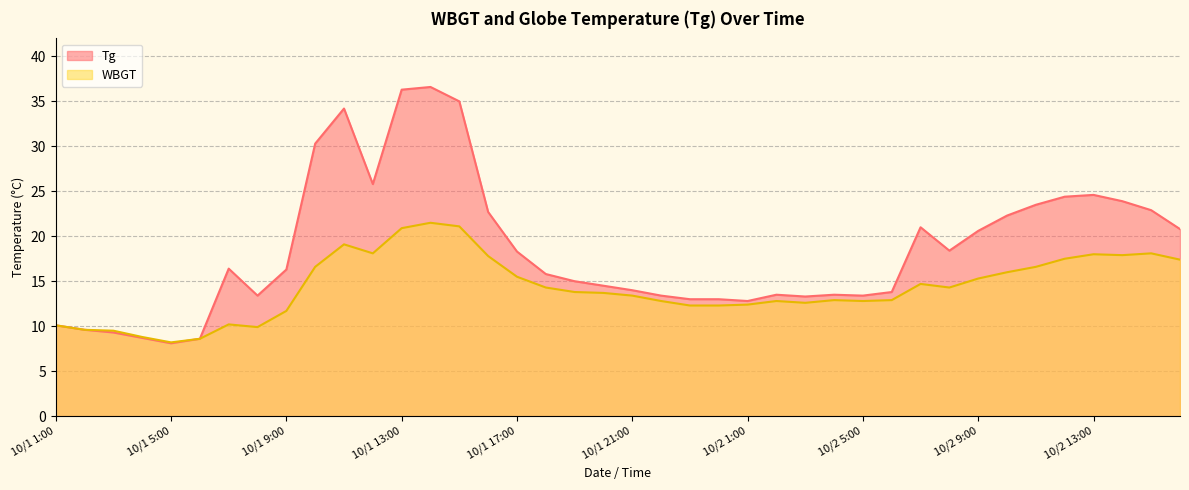

Reading right to left, transcribe all the data shown in this chart.

Tg: 10/2 16:00=20.8	10/2 15:00=22.9	10/2 14:00=23.9	10/2 13:00=24.6	10/2 12:00=24.4	10/2 11:00=23.5	10/2 10:00=22.3	10/2 9:00=20.6	10/2 8:00=18.4	10/2 7:00=21.0	10/2 6:00=13.8	10/2 5:00=13.4	10/2 4:00=13.5	10/2 3:00=13.3	10/2 2:00=13.5	10/2 1:00=12.8	10/1 24:00=13.0	10/1 23:00=13.0	10/1 22:00=13.4	10/1 21:00=14.0	10/1 20:00=14.5	10/1 19:00=15.0	10/1 18:00=15.8	10/1 17:00=18.3	10/1 16:00=22.7	10/1 15:00=35.0	10/1 14:00=36.6	10/1 13:00=36.3	10/1 12:00=25.8	10/1 11:00=34.2	10/1 10:00=30.3	10/1 9:00=16.3	10/1 8:00=13.4	10/1 7:00=16.4	10/1 6:00=8.6	10/1 5:00=8.1	10/1 4:00=8.7	10/1 3:00=9.3	10/1 2:00=9.6	10/1 1:00=10.1
WBGT: 10/2 16:00=17.4	10/2 15:00=18.1	10/2 14:00=17.9	10/2 13:00=18.0	10/2 12:00=17.5	10/2 11:00=16.6	10/2 10:00=16.0	10/2 9:00=15.3	10/2 8:00=14.3	10/2 7:00=14.7	10/2 6:00=12.9	10/2 5:00=12.8	10/2 4:00=12.9	10/2 3:00=12.6	10/2 2:00=12.8	10/2 1:00=12.4	10/1 24:00=12.3	10/1 23:00=12.3	10/1 22:00=12.8	10/1 21:00=13.4	10/1 20:00=13.7	10/1 19:00=13.8	10/1 18:00=14.3	10/1 17:00=15.5	10/1 16:00=17.8	10/1 15:00=21.1	10/1 14:00=21.5	10/1 13:00=20.9	10/1 12:00=18.1	10/1 11:00=19.1	10/1 10:00=16.6	10/1 9:00=11.7	10/1 8:00=9.9	10/1 7:00=10.2	10/1 6:00=8.6	10/1 5:00=8.2	10/1 4:00=8.8	10/1 3:00=9.5	10/1 2:00=9.6	10/1 1:00=10.1